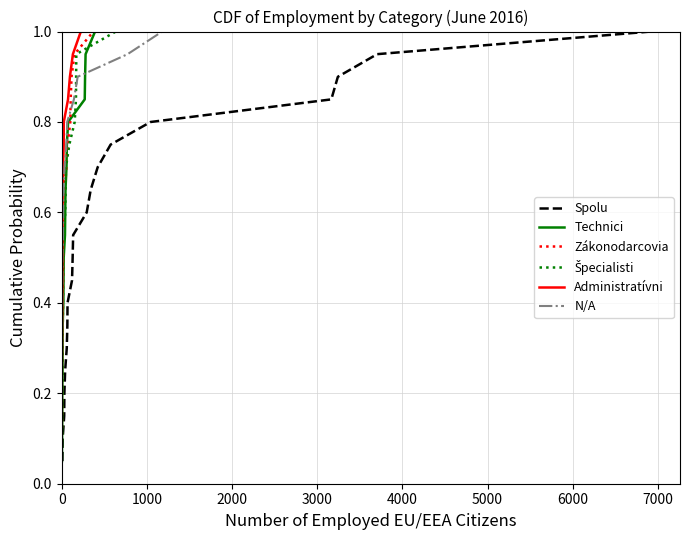

What is the maximum value for Spolu?

1.0